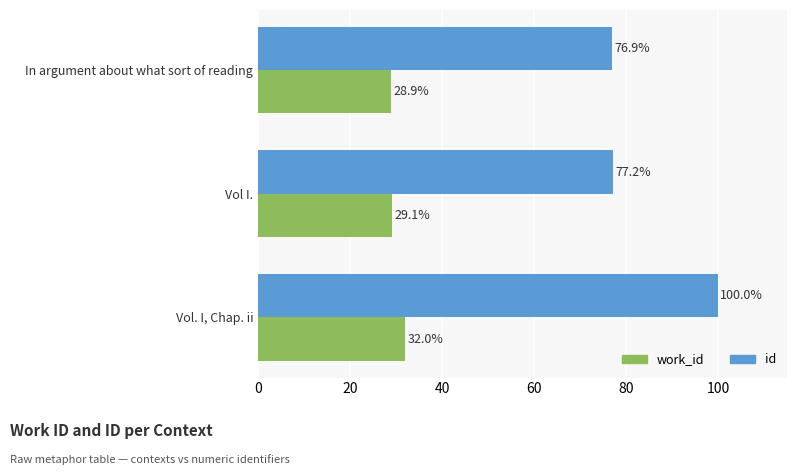

List the series in order of their overall mean, highest first.

id, work_id